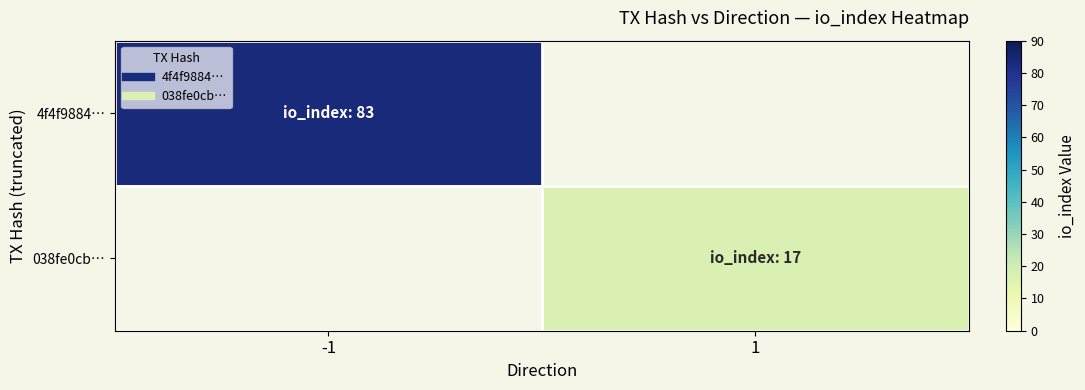

Is it true that 038fe0cb… equals 17.0 at 1?

True